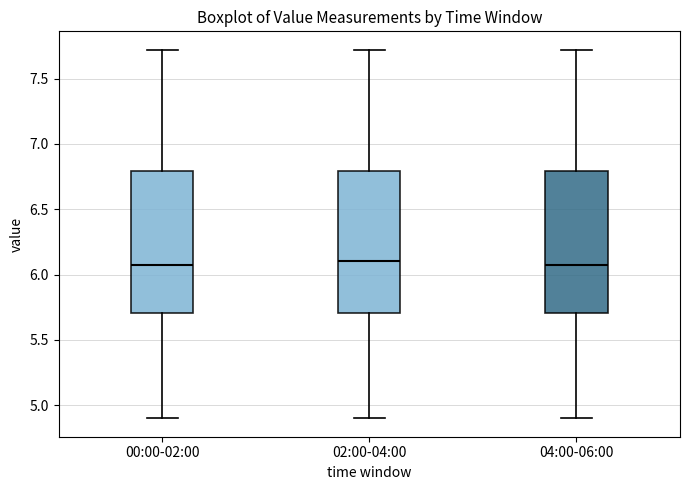

Reading left to right, transcribe this box plot: for each box, give where its median line is, the range the box spans, and where its two whiskers end, as read against the y-axis. The values are not printed on the chart, so give them approximately, as read against the axis.

00:00-02:00: median 6.1, box 5.7 to 6.8, whiskers 4.9 to 7.7
02:00-04:00: median 6.1, box 5.7 to 6.8, whiskers 4.9 to 7.7
04:00-06:00: median 6.1, box 5.7 to 6.8, whiskers 4.9 to 7.7